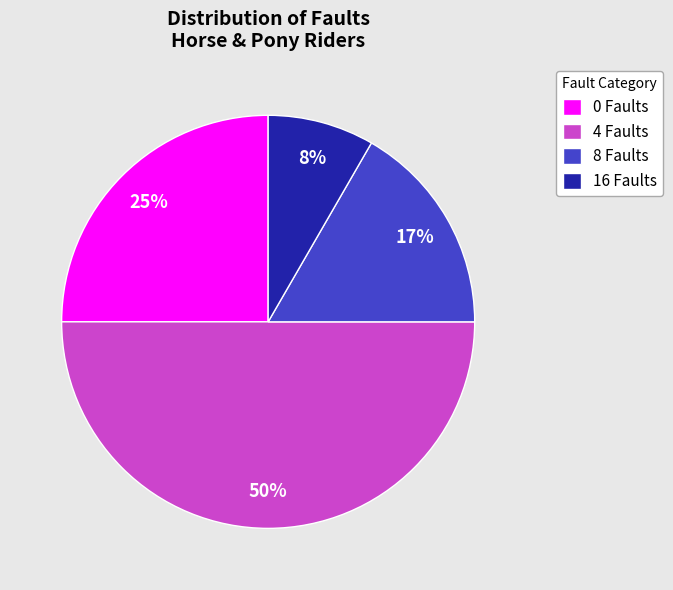

What percentage is the 4 Faults slice, to the nearest percent?

50%